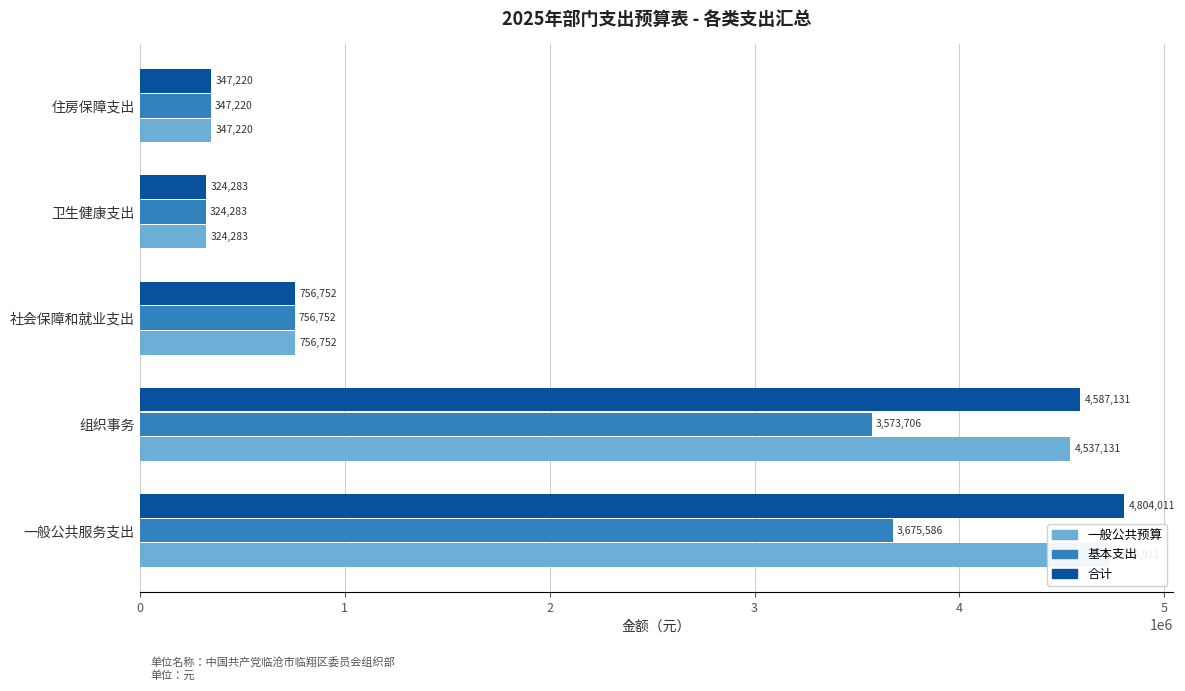

List the labels in order of 基本支出 value, smallest first.

卫生健康支出, 住房保障支出, 社会保障和就业支出, 组织事务, 一般公共服务支出